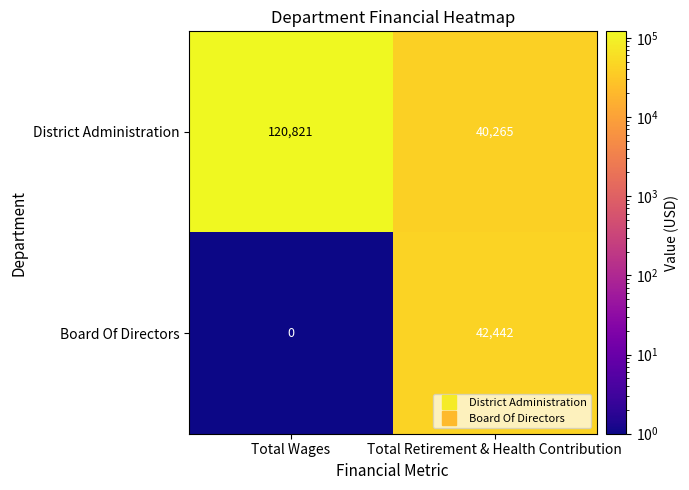

The Board Of Directors series shows -27670 at Total Wages. True or false?

False